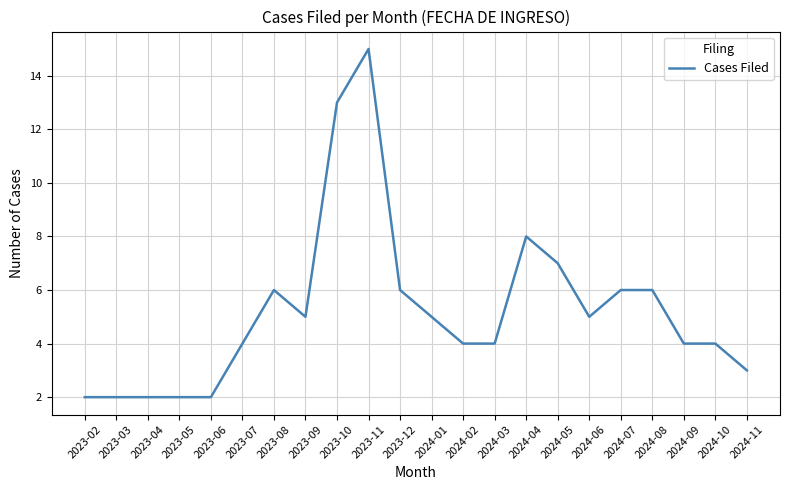

The chart shows a value of 6 at 2024-07. True or false?

True